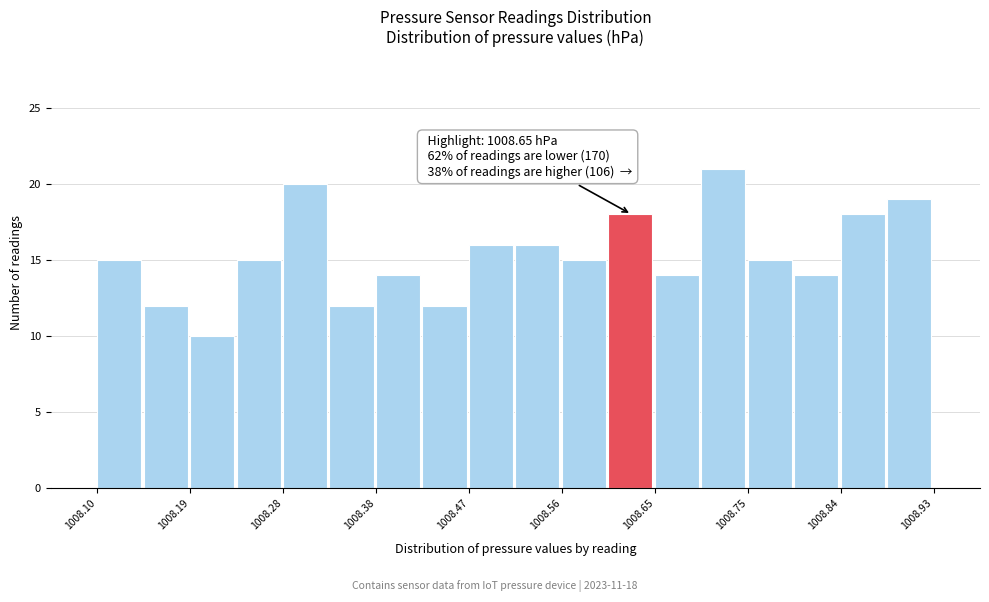

Which range on the x-axis has the tallest bar?

1008.70 to 1008.75